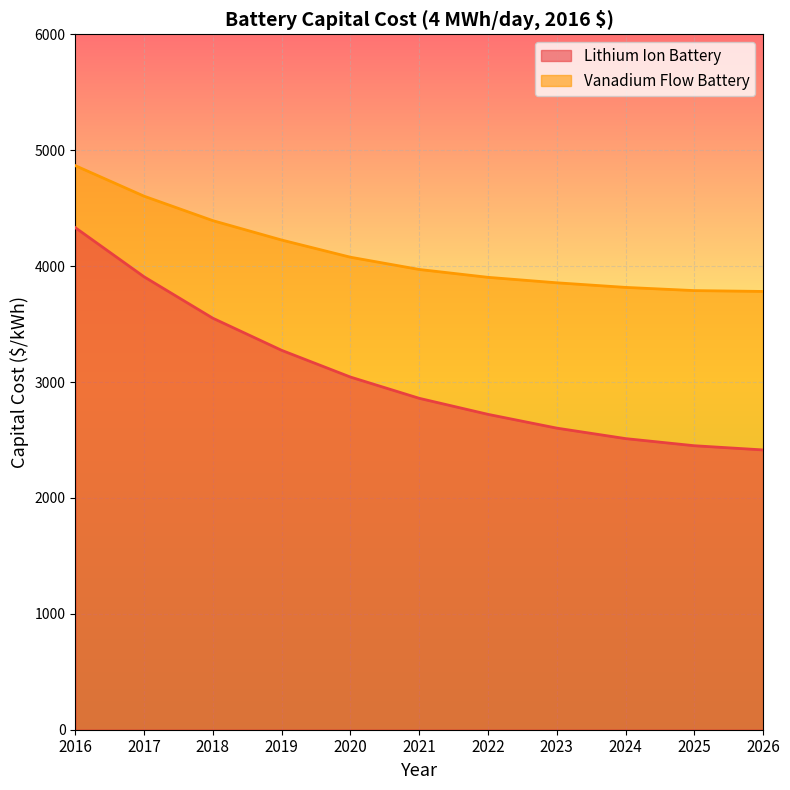

List the labels in order of Vanadium Flow Battery value, smallest first.

2026, 2025, 2024, 2023, 2022, 2021, 2020, 2019, 2018, 2017, 2016